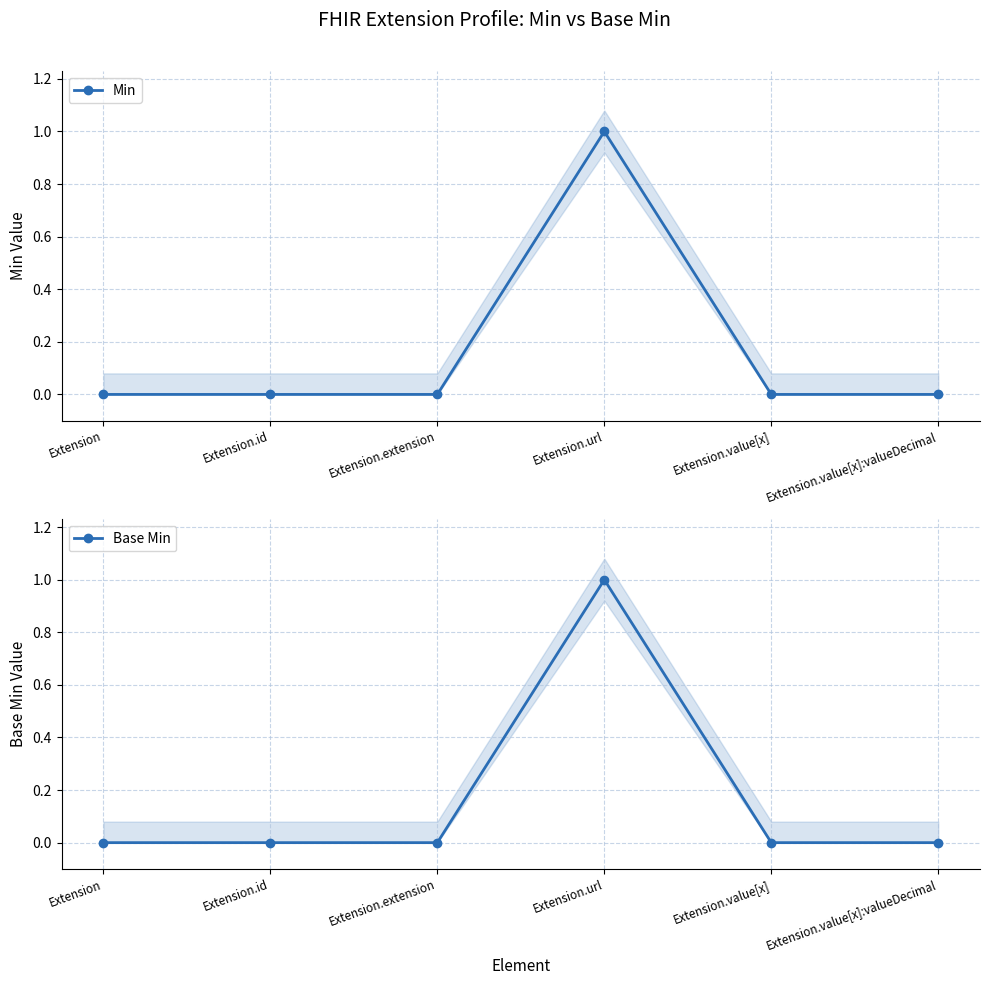

True or false: Min and Base Min intersect in this chart.

False